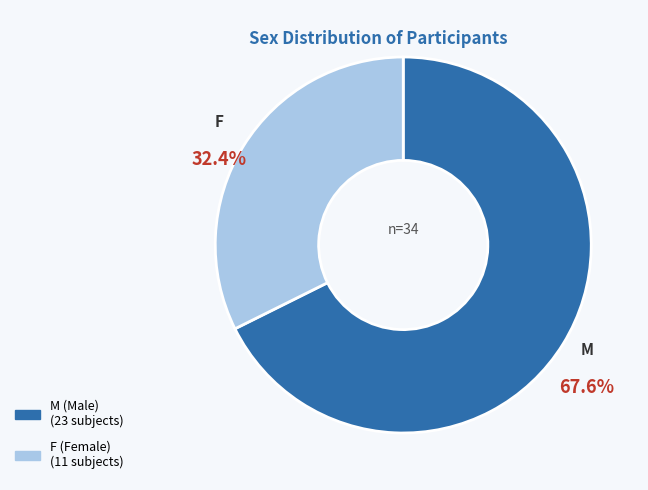

To the nearest percent, what is the combined percentage of M and F?

100%